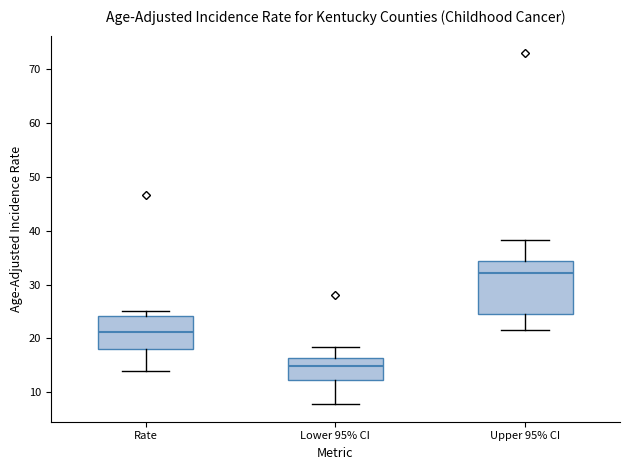

Comparing the boxes themselves (not the whiskers), which one is the tallest?

Upper 95% CI